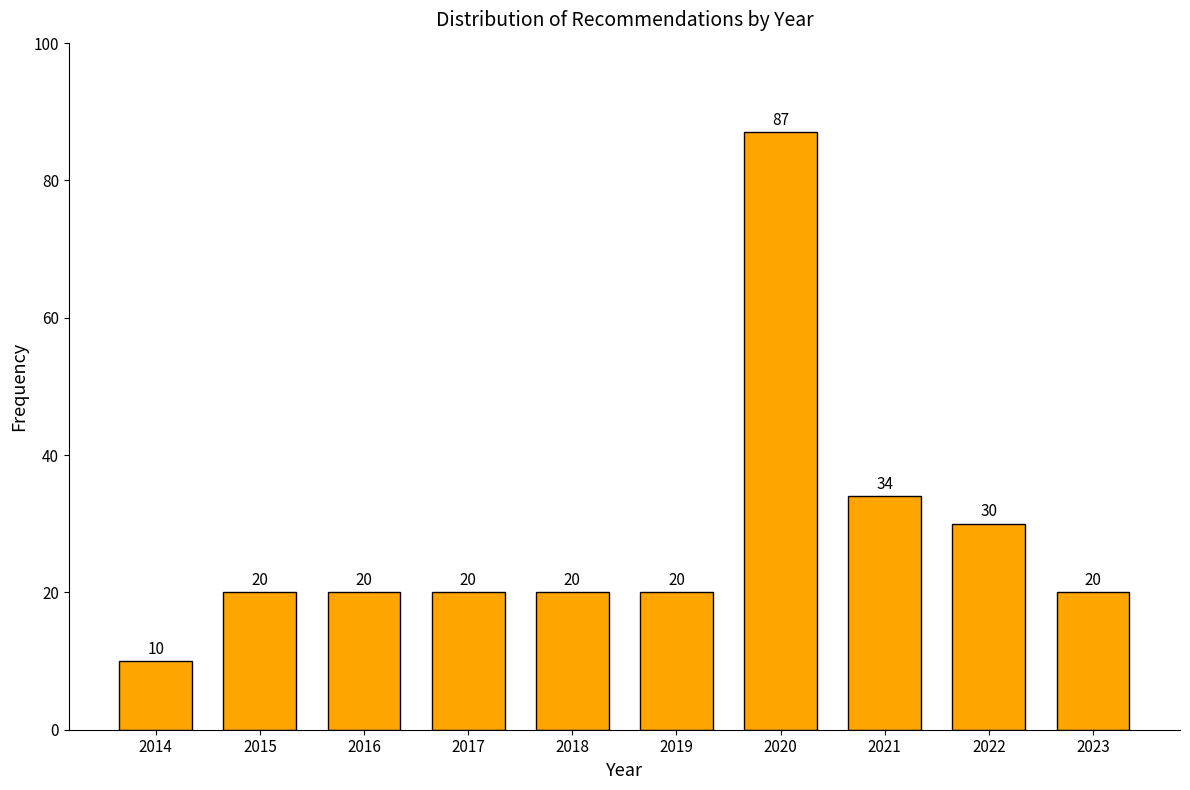

Reading left to right, extract all data points from this chart.

2014=10	2015=20	2016=20	2017=20	2018=20	2019=20	2020=87	2021=34	2022=30	2023=20